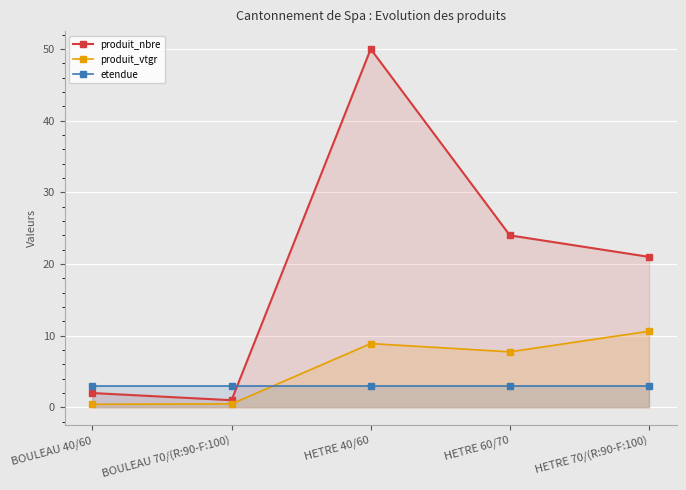

What is the average value of the produit_nbre series?

19.6